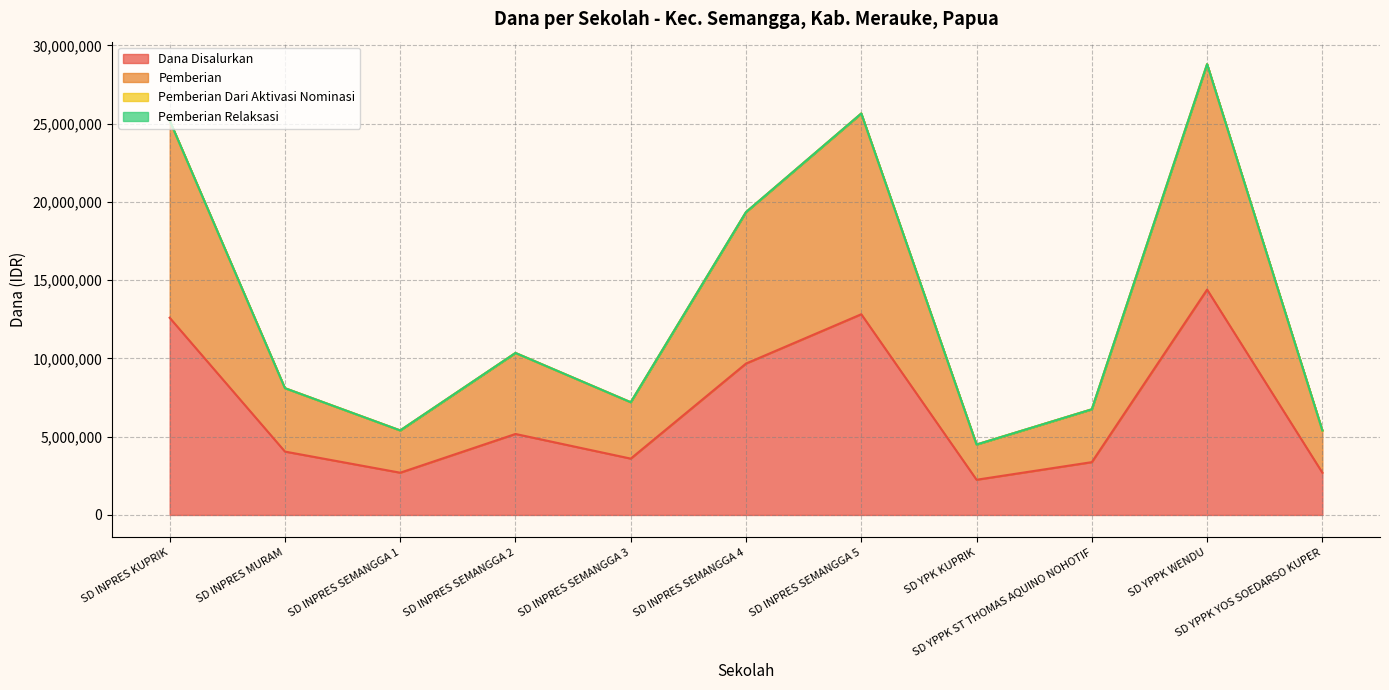

Reading right to left, list all the values displayed in this chart.

Dana Disalurkan: SD YPPK YOS SOEDARSO KUPER=2700000	SD YPPK WENDU=14400000	SD YPPK ST THOMAS AQUINO NOHOTIF=3375000	SD YPK KUPRIK=2250000	SD INPRES SEMANGGA 5=12825000	SD INPRES SEMANGGA 4=9675000	SD INPRES SEMANGGA 3=3600000	SD INPRES SEMANGGA 2=5175000	SD INPRES SEMANGGA 1=2700000	SD INPRES MURAM=4050000	SD INPRES KUPRIK=12600000
Pemberian: SD YPPK YOS SOEDARSO KUPER=5400000	SD YPPK WENDU=28800000	SD YPPK ST THOMAS AQUINO NOHOTIF=6750000	SD YPK KUPRIK=4500000	SD INPRES SEMANGGA 5=25650000	SD INPRES SEMANGGA 4=19350000	SD INPRES SEMANGGA 3=7200000	SD INPRES SEMANGGA 2=10350000	SD INPRES SEMANGGA 1=5400000	SD INPRES MURAM=8100000	SD INPRES KUPRIK=25200000